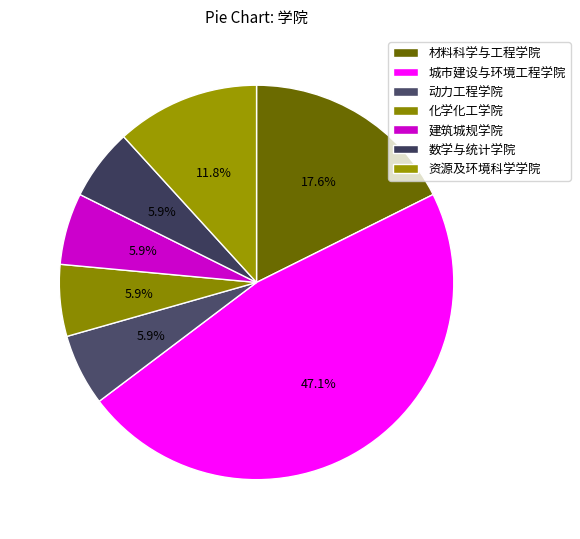

To the nearest percent, what is the combined percentage of 建筑城规学院 and 化学化工学院?

12%